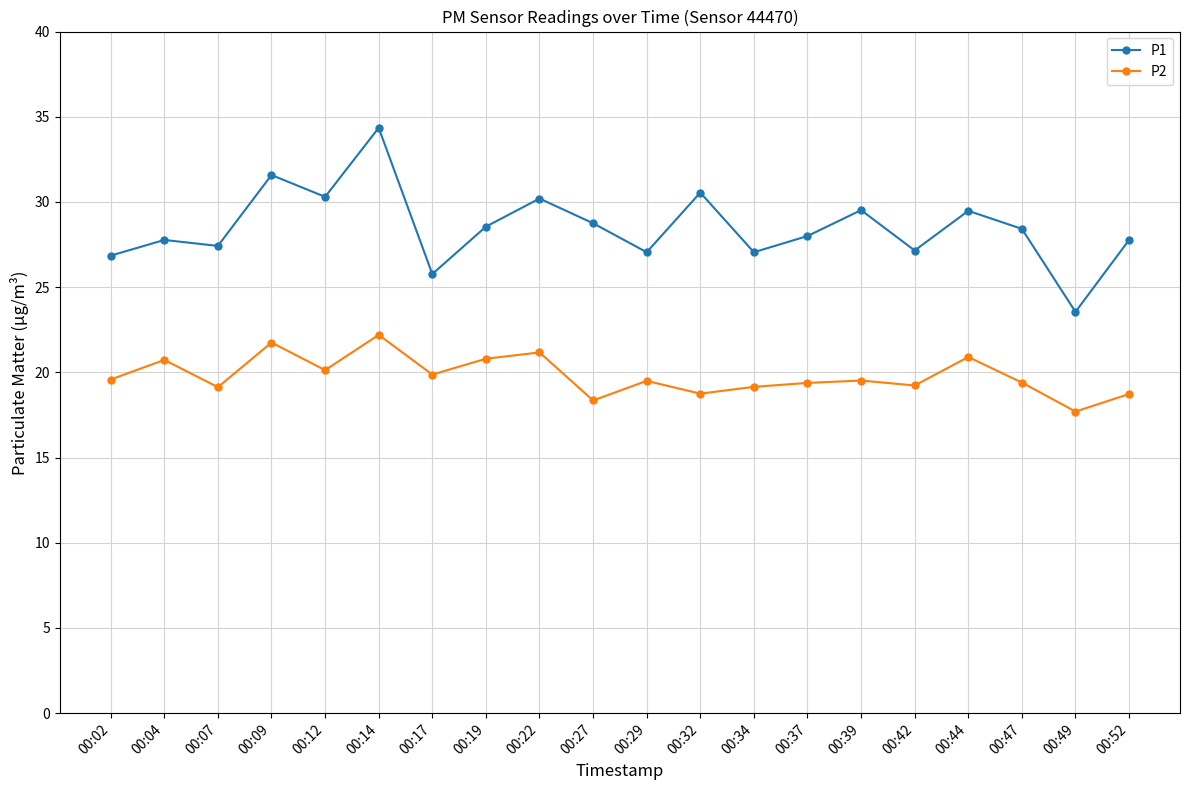

How many lines are shown in the chart?

2